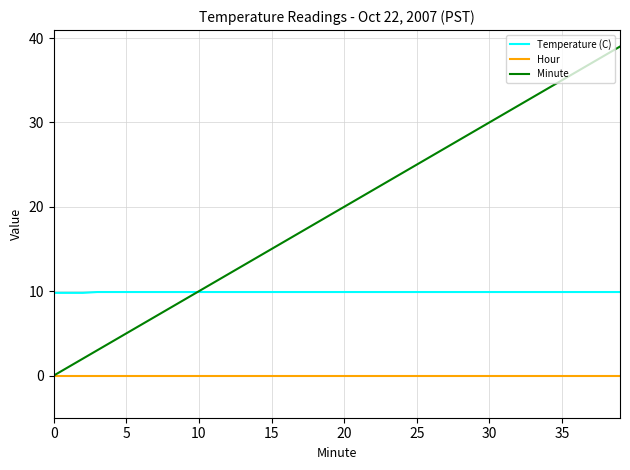

Which series has the largest total across all categories?

Minute